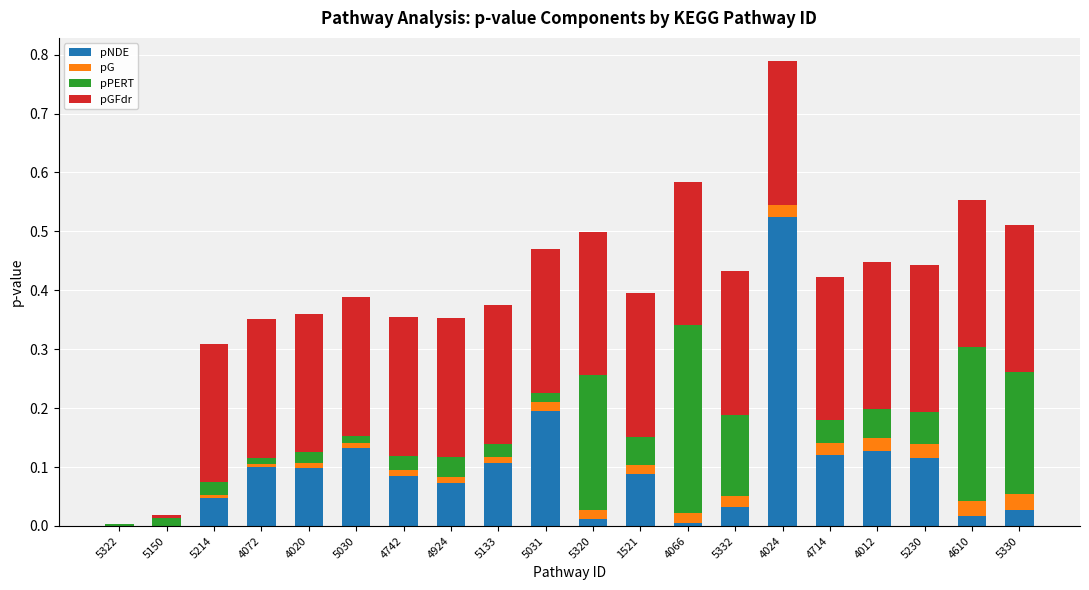

Which category has the highest value in the pNDE series?

4024